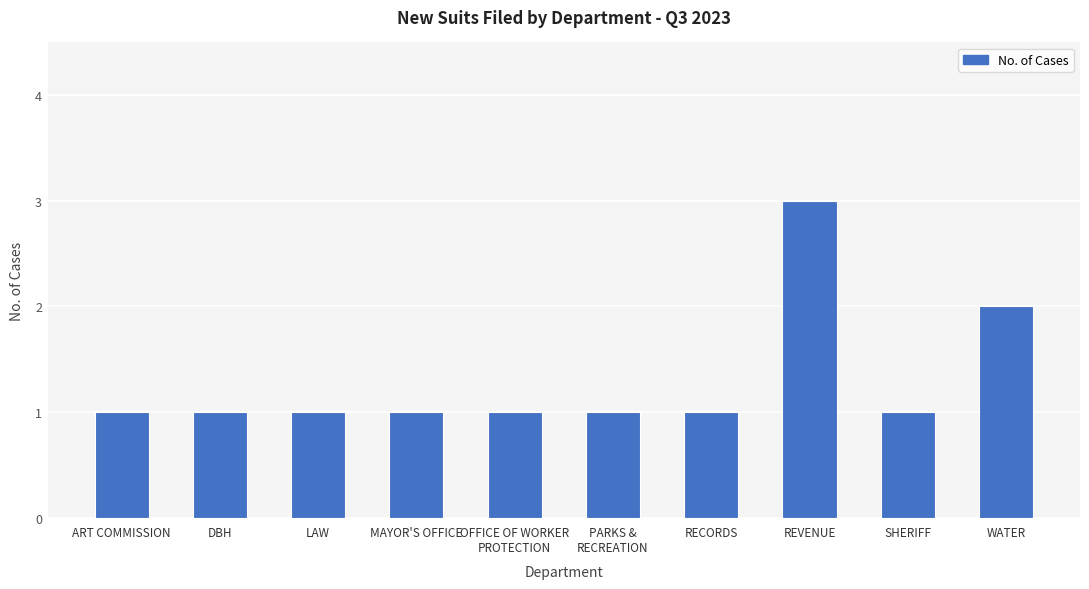

The chart shows a value of 1 at WATER. True or false?

False